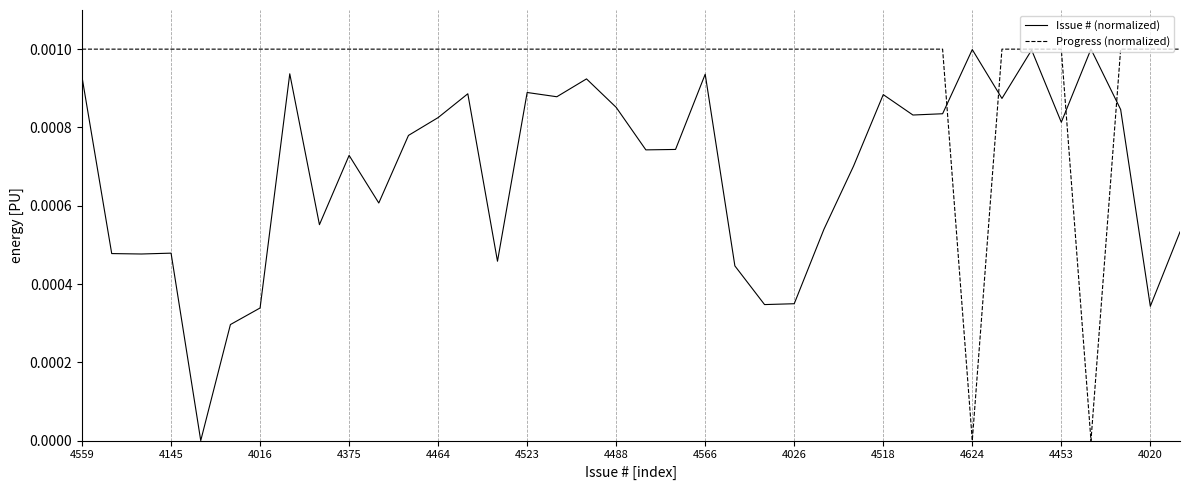

Which series ends up on top after the final intersection of Progress (normalized) and Issue # (normalized)?

Progress (normalized)